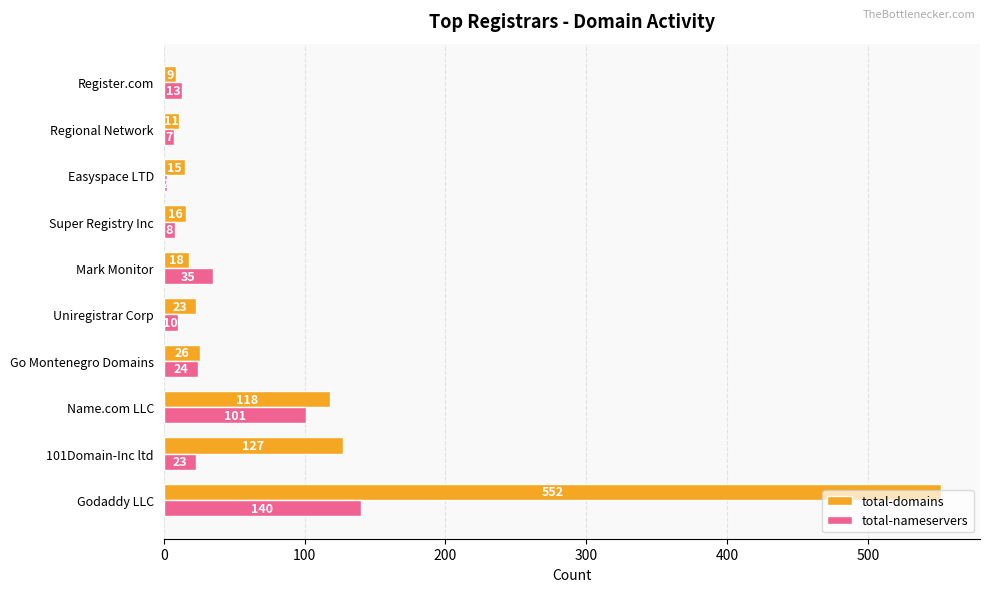

The total-domains series shows 16 at Super Registry Inc. True or false?

True